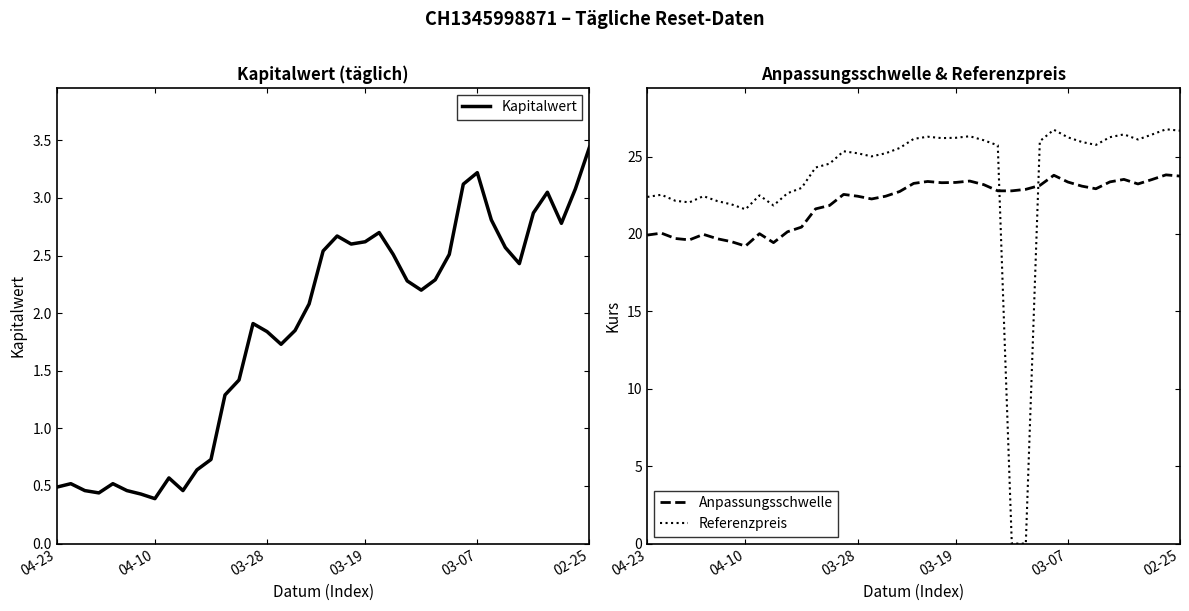

The Anpassungsschwelle series shows 12.1 at 27. True or false?

False